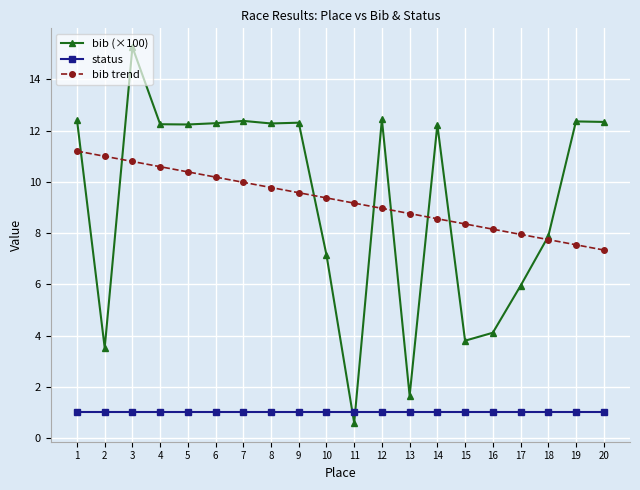

True or false: bib trend has a value of 5.3 at 12.

False